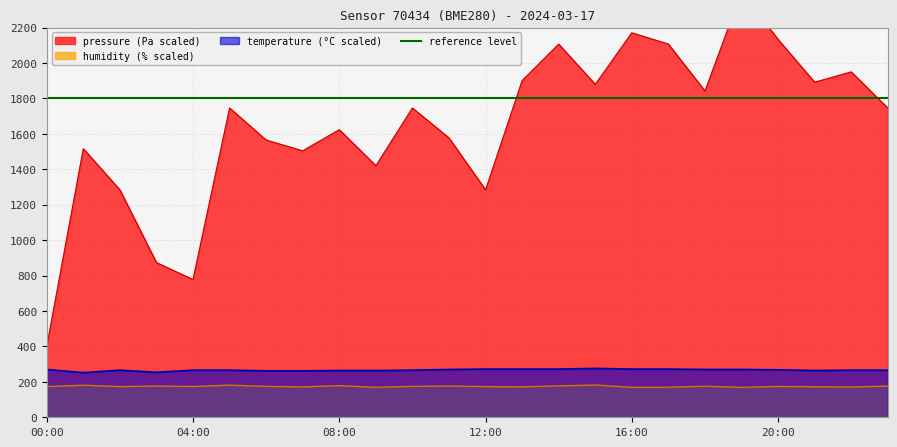

The value of temperature at 03:00 is 254.0. True or false?

True